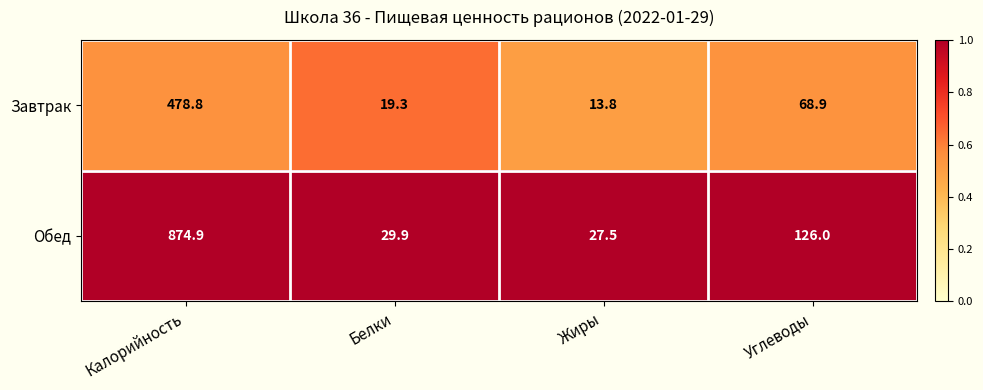

Between Белки and Жиры, which series saw the biggest shift?

Завтрак